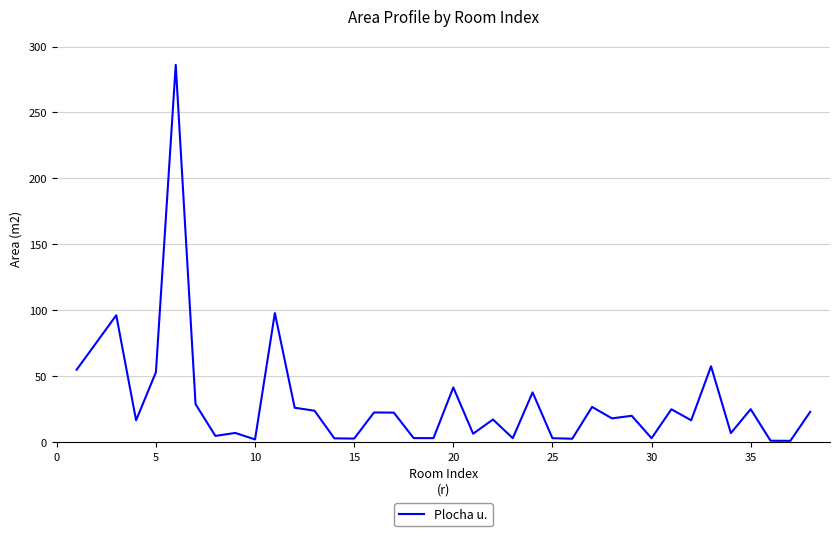

How many series are shown in this chart?

1